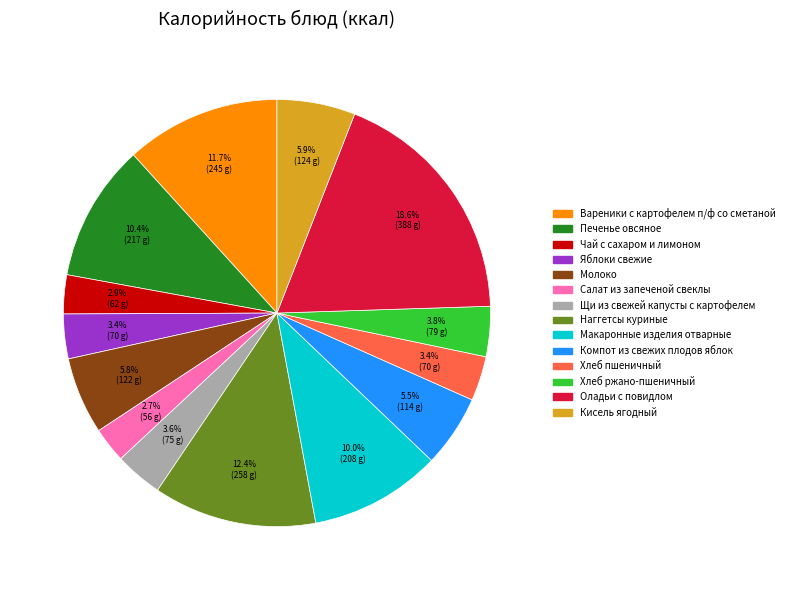

Approximately how many times larger is the value at Яблоки свежие compared to Оладьи с повидлом?

0.2